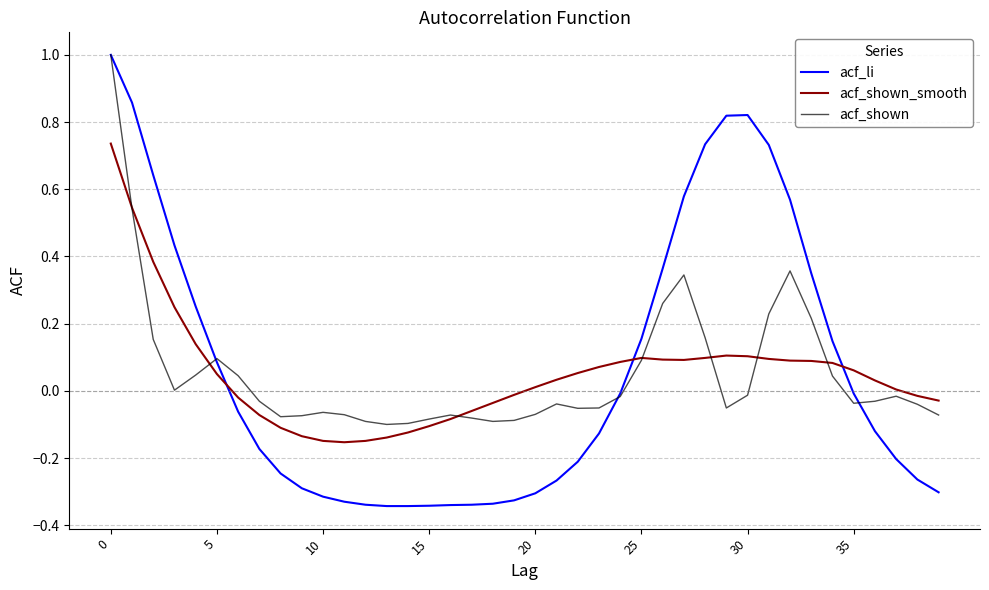

How many times do acf_shown_smooth and acf_li cross each other?

3